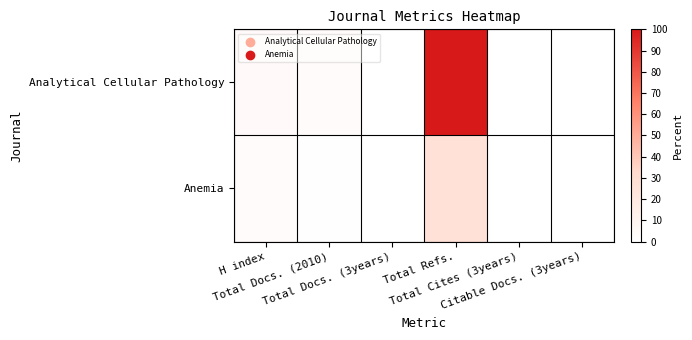

What is the difference between the highest and lowest values at Total Docs. (2010)?

2.2